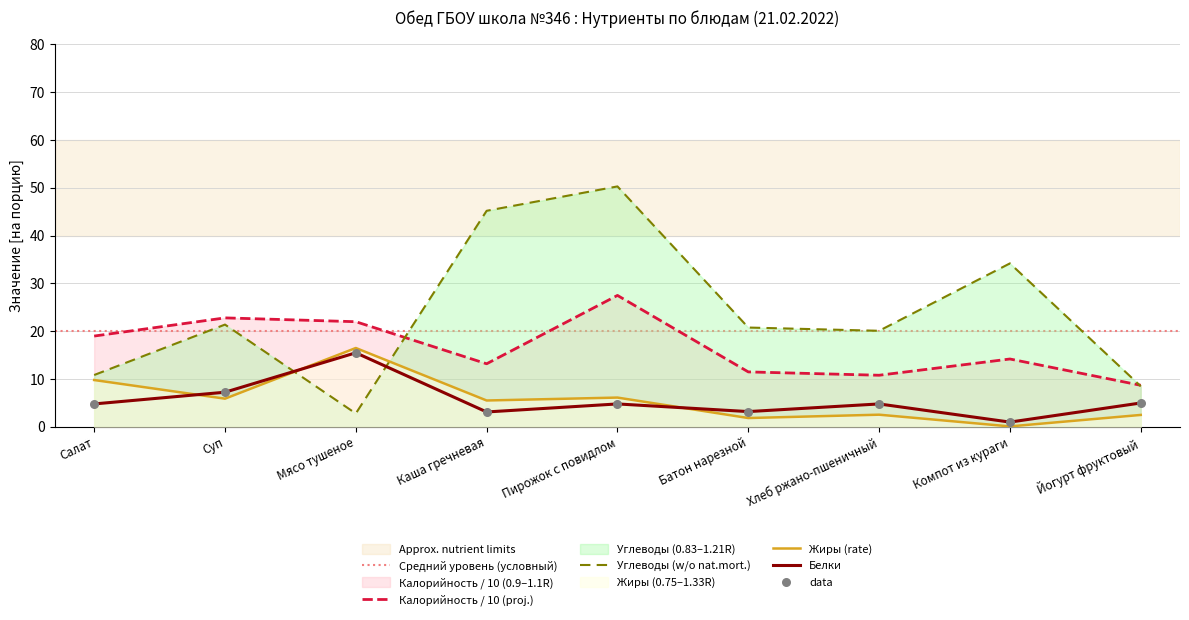

What is the approximate value of Углеводы (w/o nat.mort.) at Хлеб ржано-пшеничный?

20.1